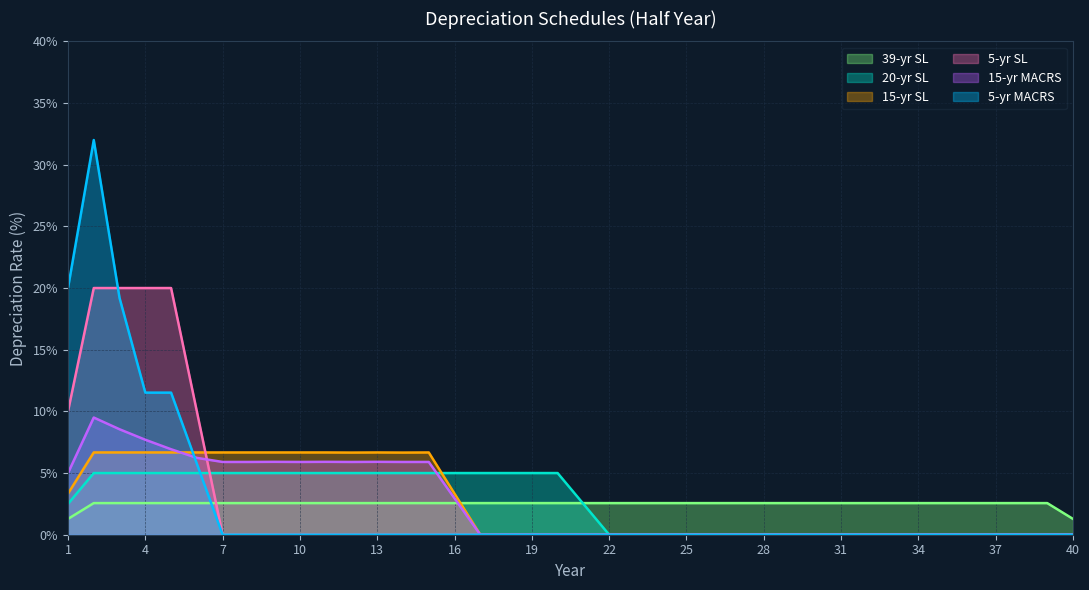

True or false: 15-yr MACRS has a value of 4.7 at 27.

False